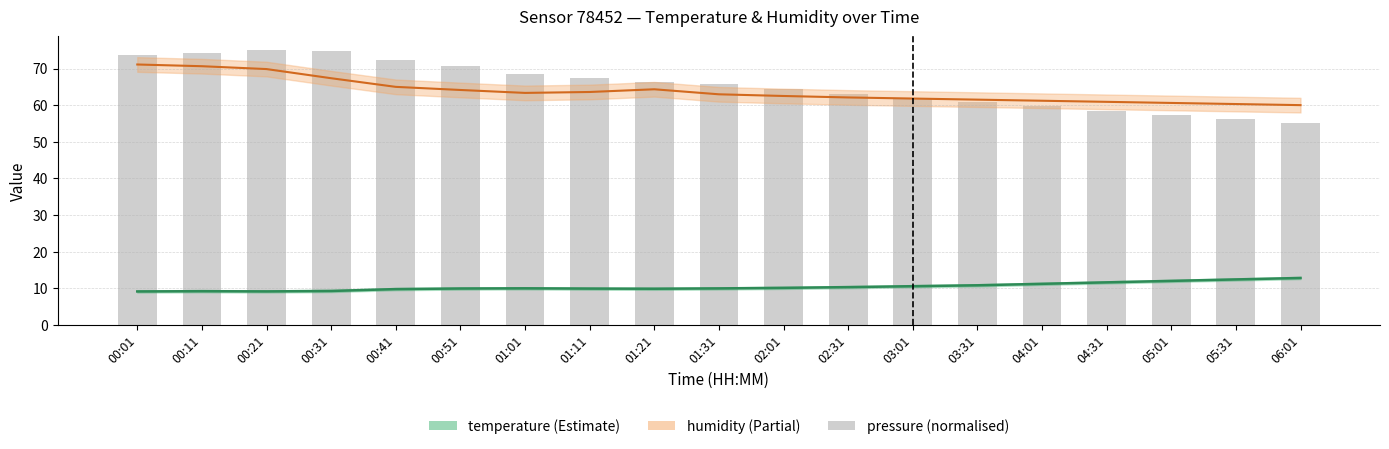

Between 00:01 and 00:31, which series saw the biggest shift?

humidity